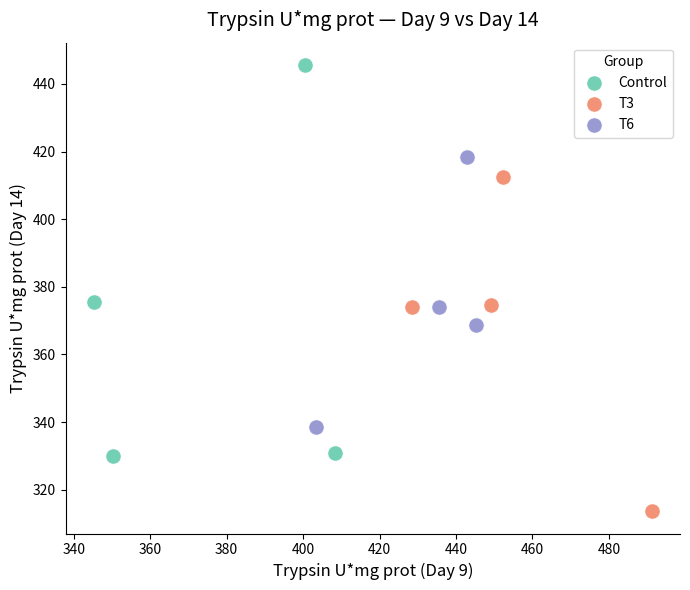

Which series has the widest spread of Y values?

Control